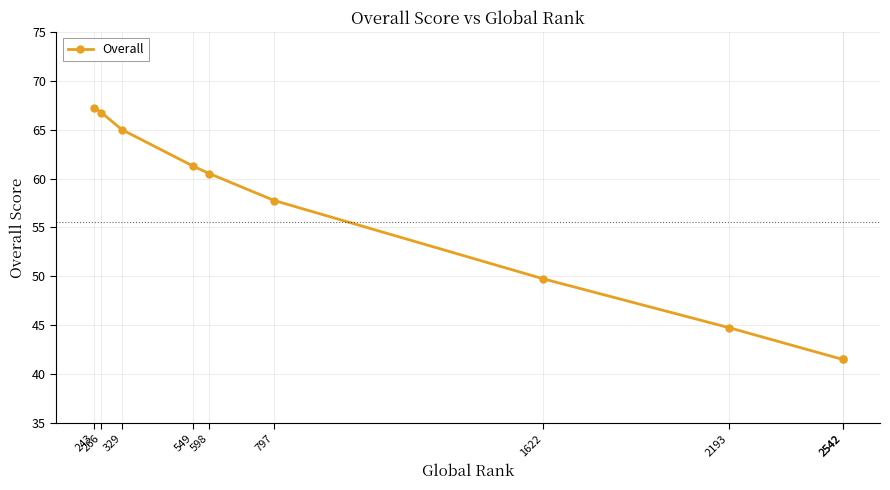

What is the average value?

55.6